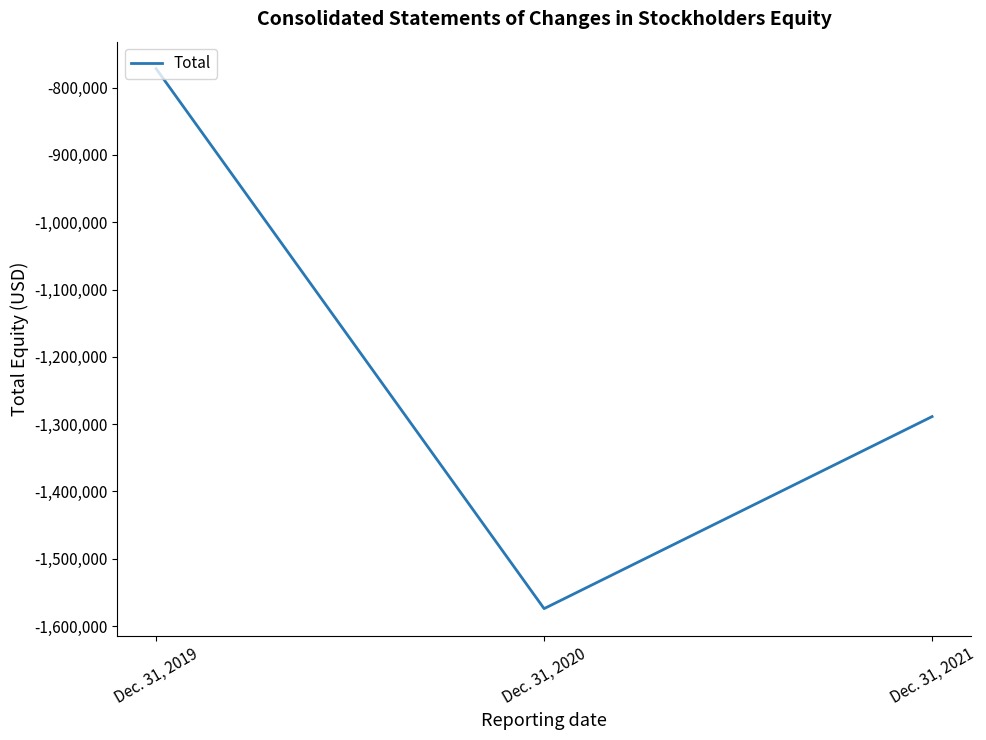

The chart shows a value of -1288780 at Dec. 31, 2021. True or false?

True